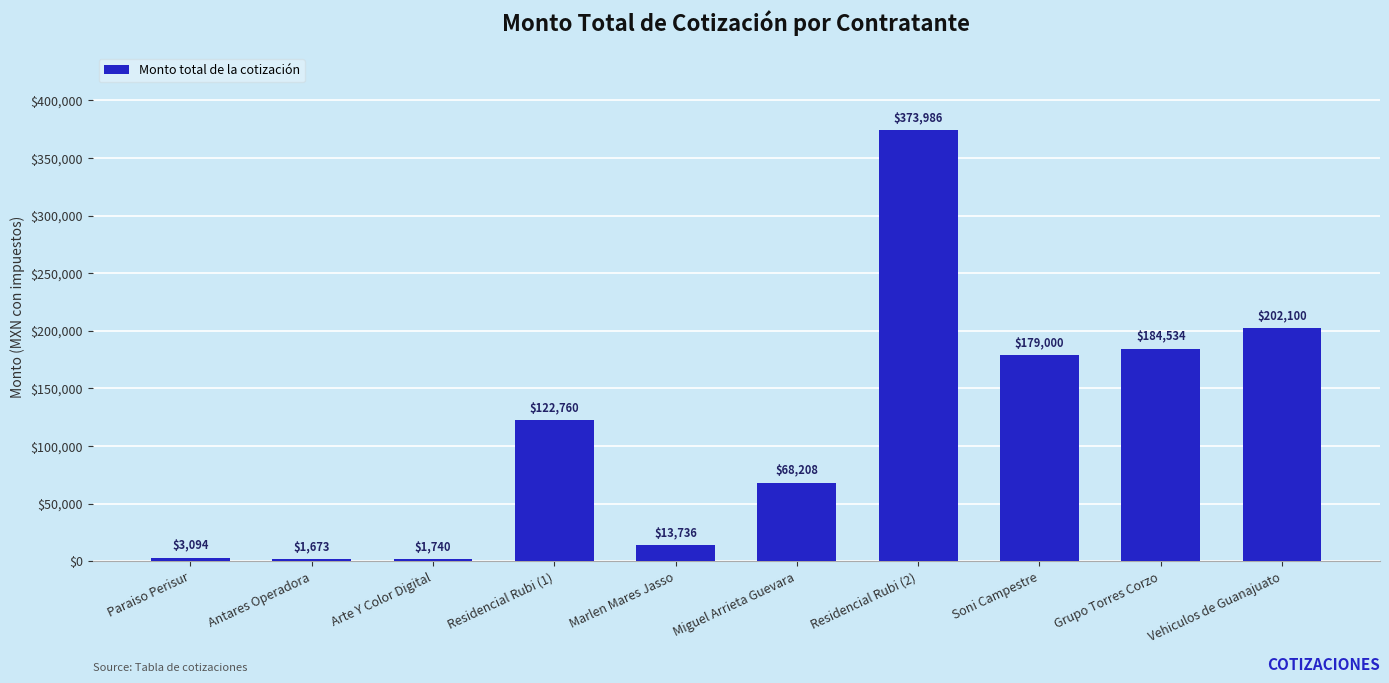

Does the chart contain stacked bars?

No